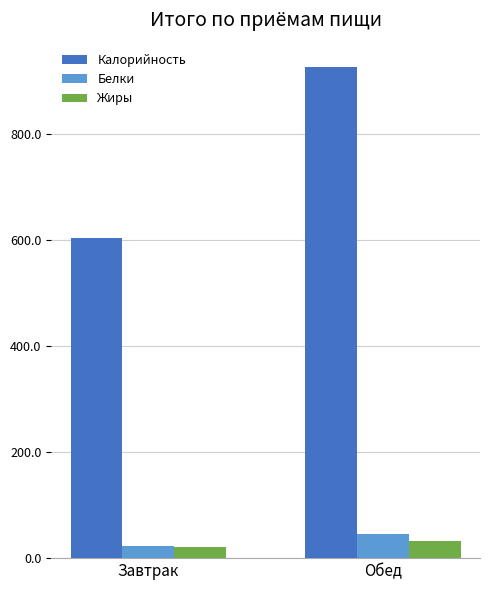

Reading left to right, extract all data points from this chart.

Калорийность: Завтрак=605.2	Обед=926.7
Белки: Завтрак=22.4	Обед=44.6
Жиры: Завтрак=20.5	Обед=31.5